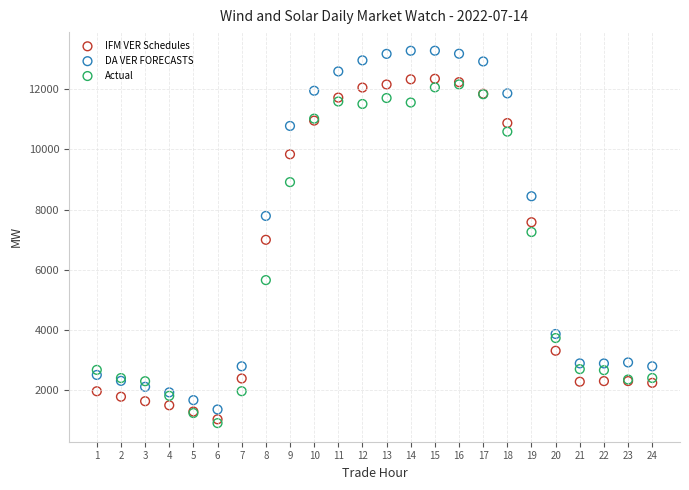

Which series has the largest Y range (max minus min)?

DA VER FORECASTS